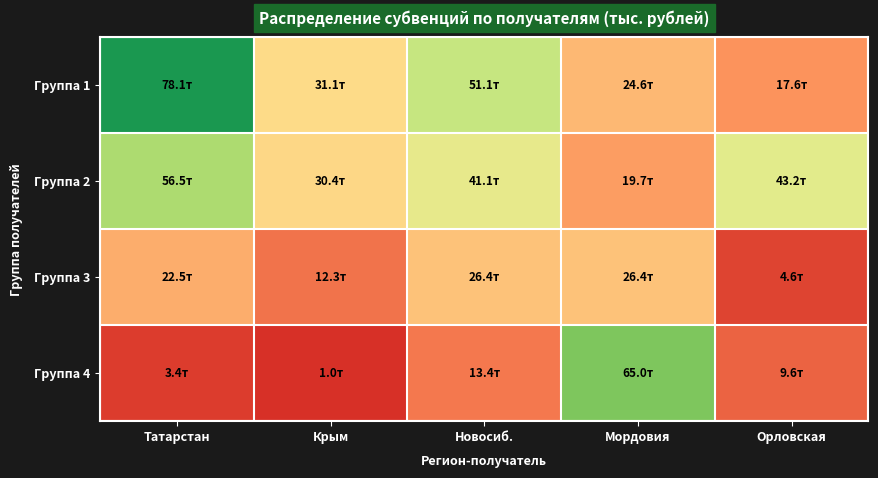

At how many categories does at least one series exceed 54614?

2